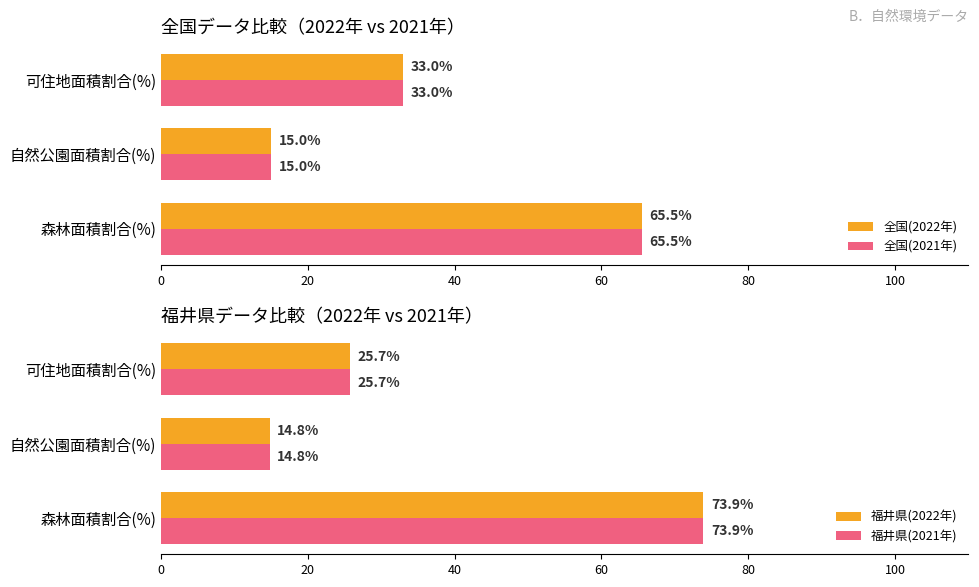

The value of 全国(2022年) at 森林面積割合(%) is 91.6. True or false?

False